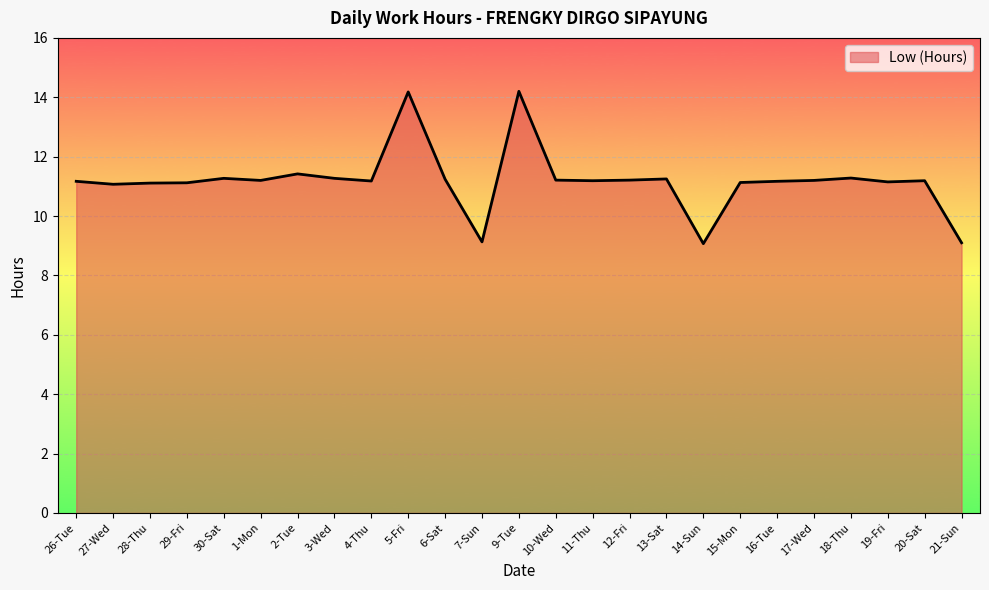

What is the average value?

11.2